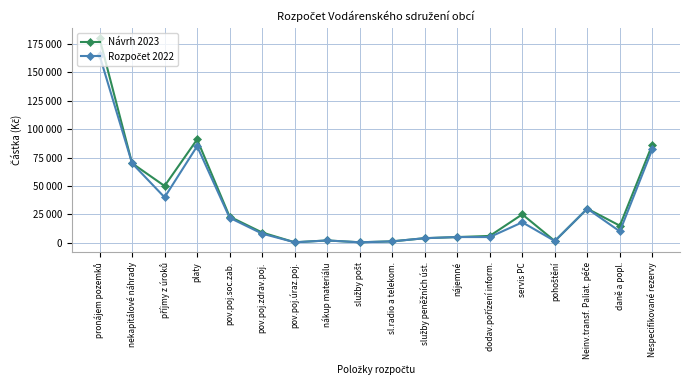

Does the chart have visible grid lines?

Yes